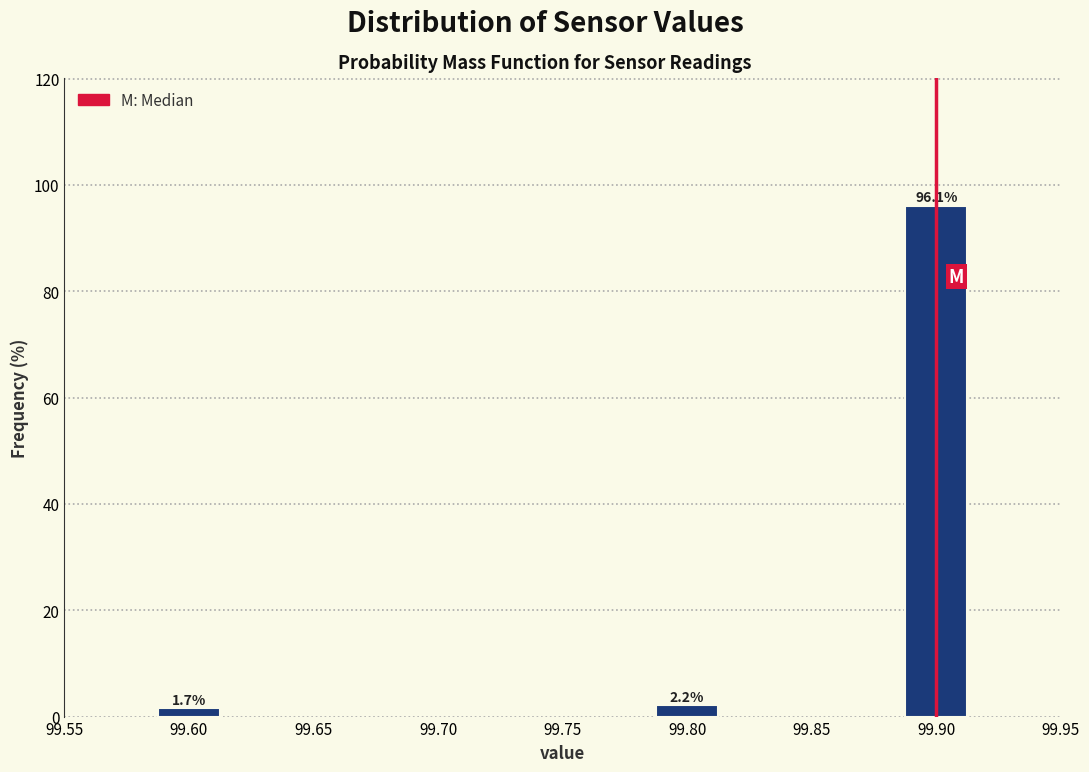

Reading left to right, extract all data points from this chart.

1.7	2.2	96.1